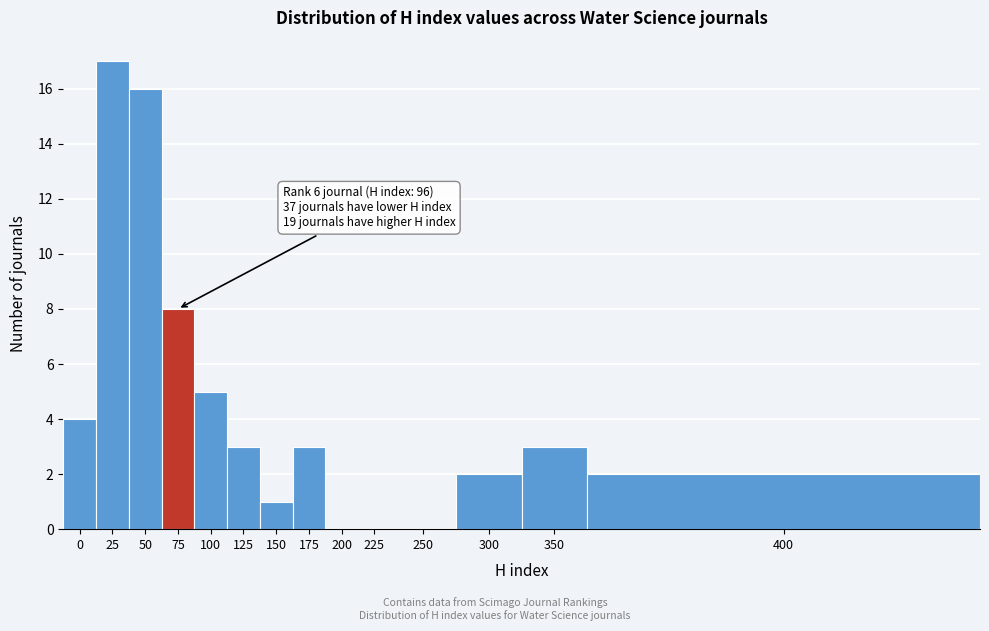

Reading left to right, extract all data points from this chart.

0=4	25=17	50=16	75=8	100=5	125=3	150=1	175=3	200=0	225=0	250=0	300=2	350=3	400=2